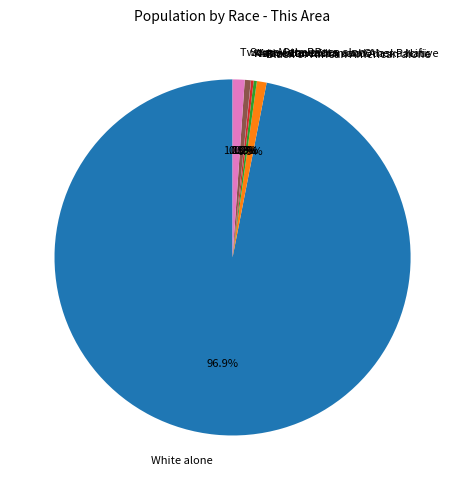

Is there any slice that represents more than half of the pie?

Yes